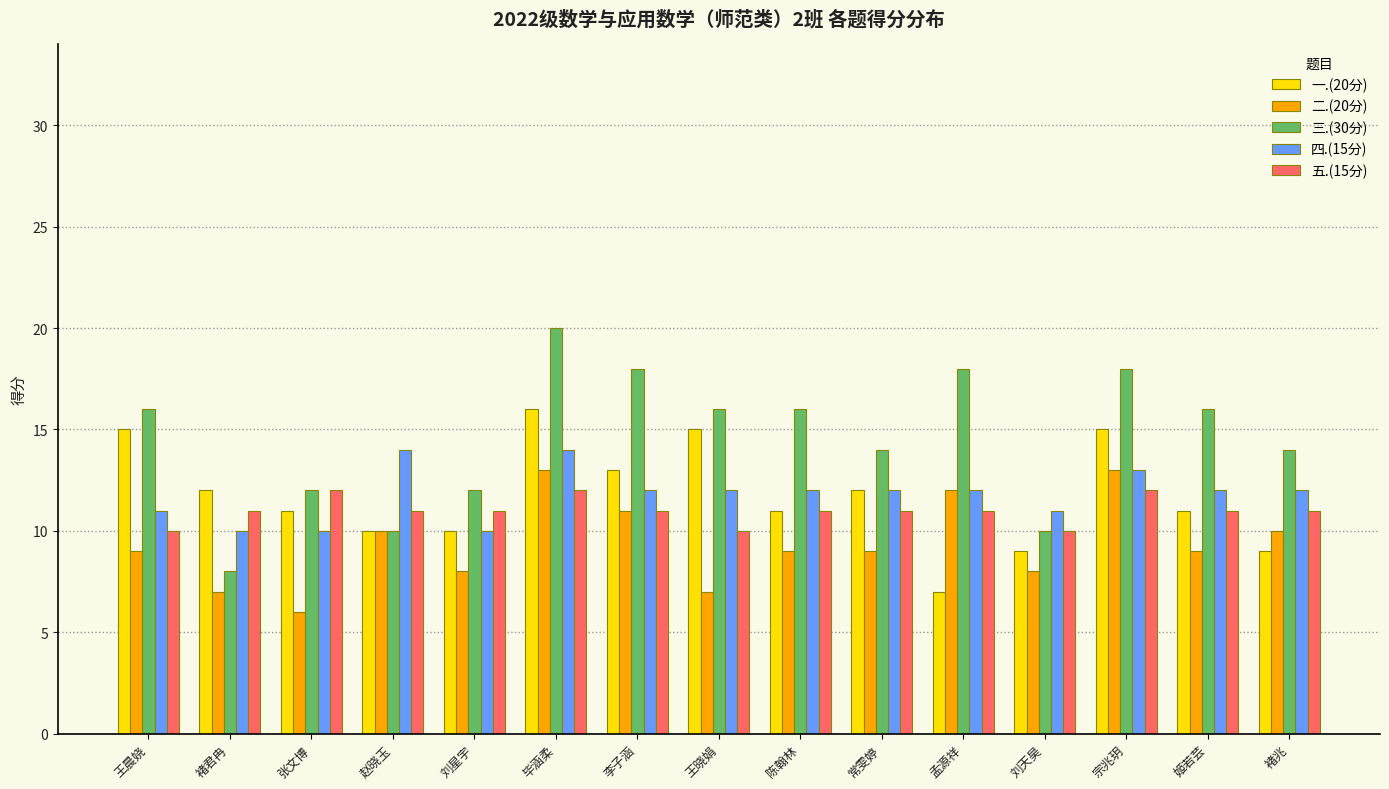

What is the difference between the 二.(20分) values at 赵晓玉 and 刘天昊?

2